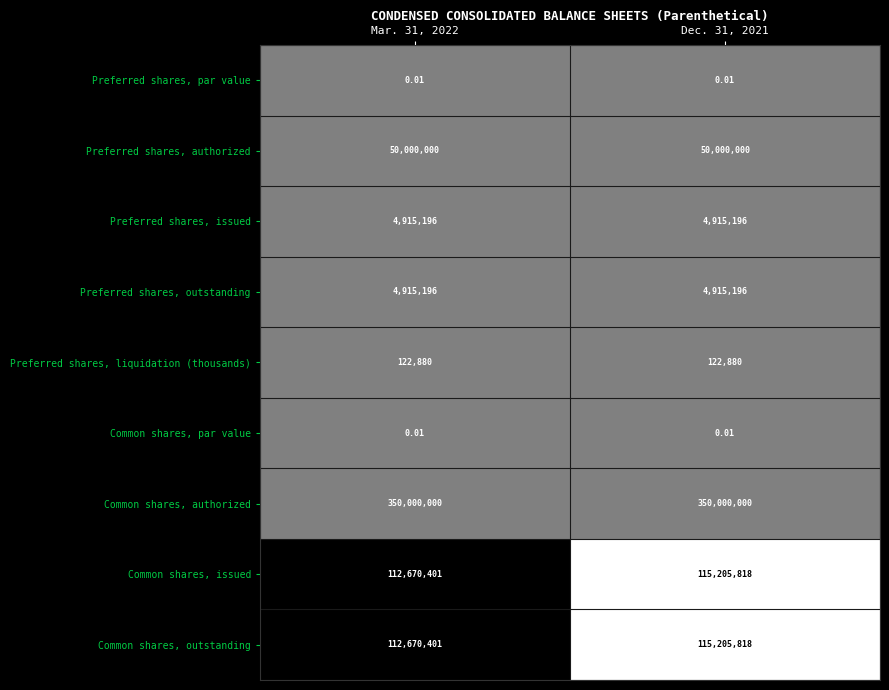

Which series has the largest total across all categories?

Common shares, authorized